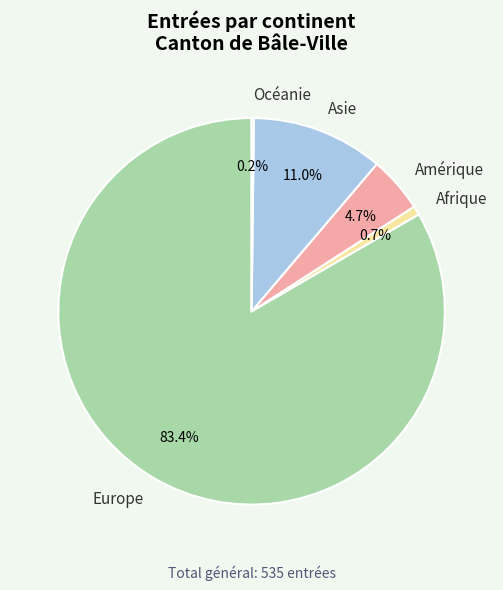

Which has a higher value, Amérique or Afrique?

Amérique